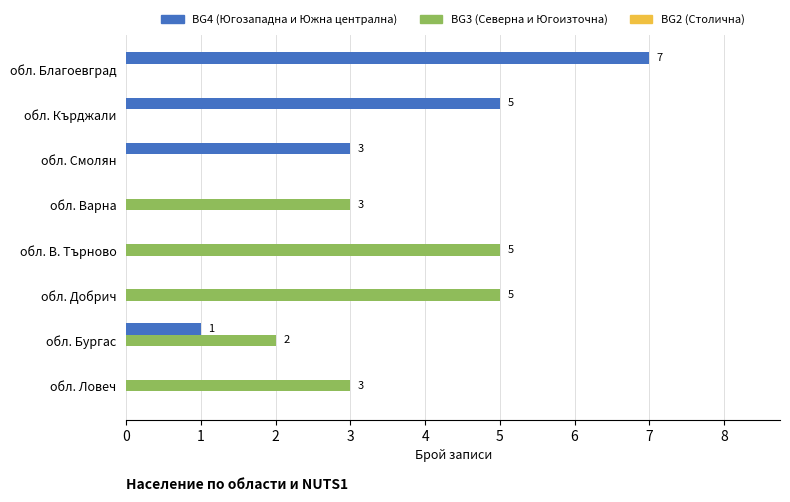

What is the sum of all BG3 (Северна и Югоизточна) values?

18